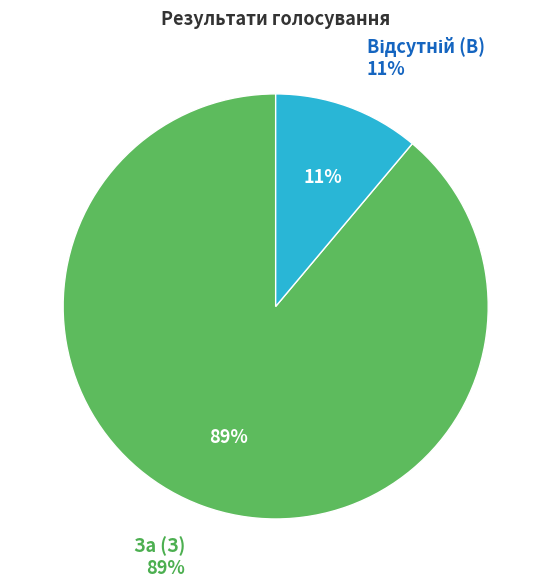

What is the largest slice in the pie chart?

За (З)